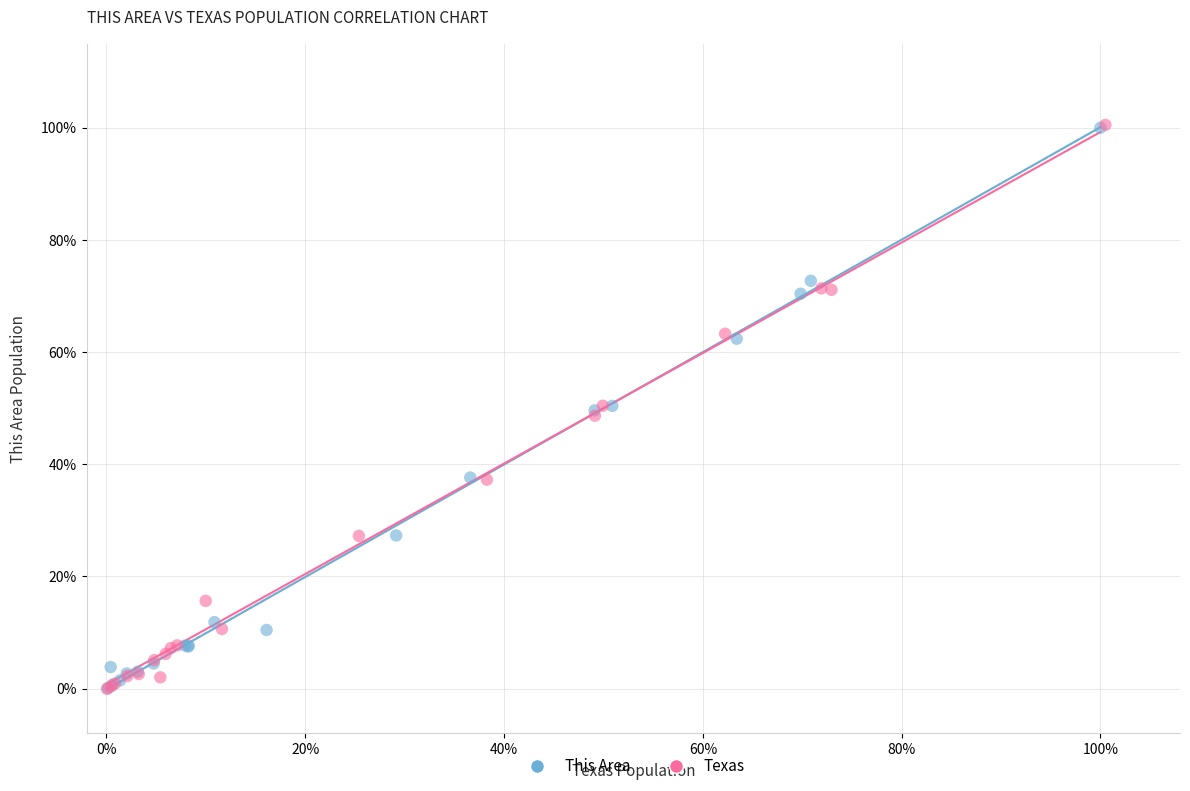

What are all the series names shown in the legend?

This Area, Texas